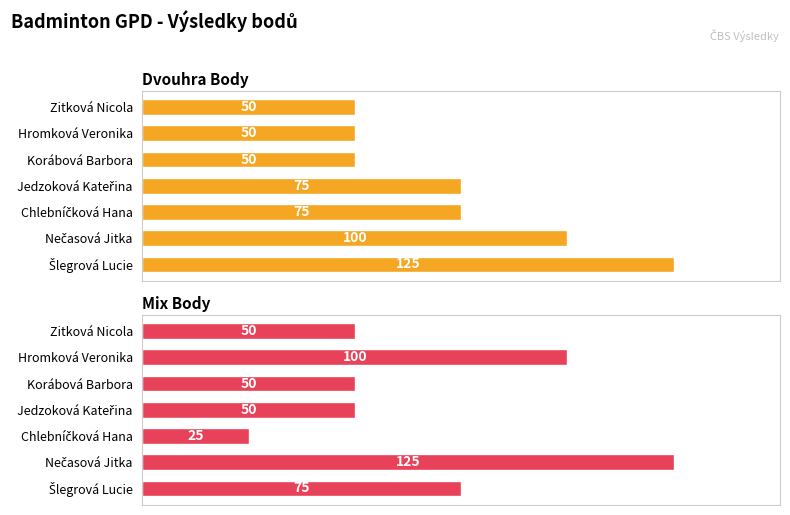

Rank the series by their average value, from lowest to highest.

Mix Body, Dvouhra Body